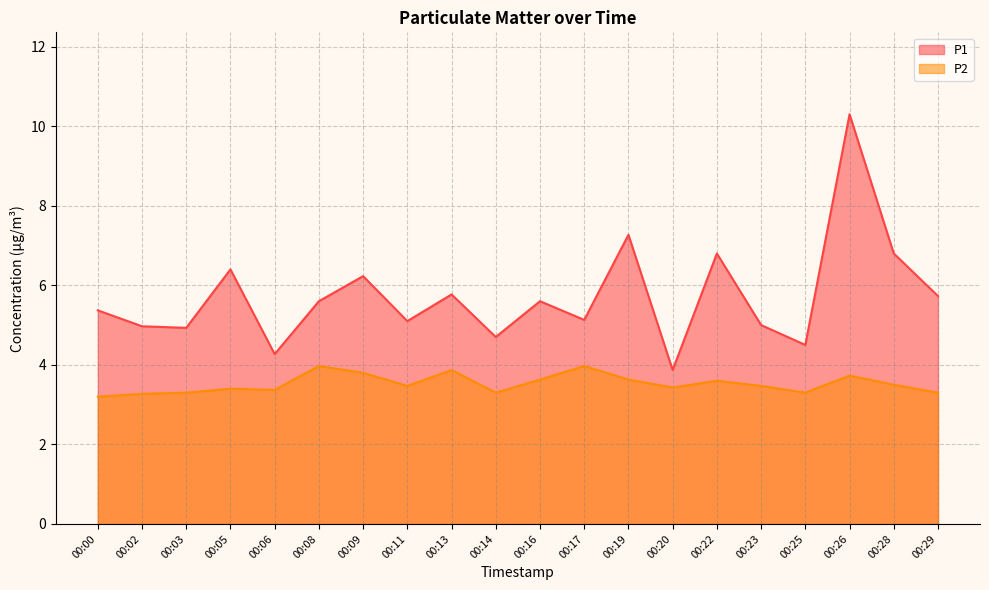

Reading left to right, transcribe all the data shown in this chart.

P1: 5.4	5.0	4.9	6.4	4.3	5.6	6.2	5.1	5.8	4.7	5.6	5.1	7.3	3.9	6.8	5.0	4.5	10.3	6.8	5.7
P2: 3.2	3.3	3.3	3.4	3.4	4.0	3.8	3.5	3.9	3.3	3.6	4.0	3.6	3.4	3.6	3.5	3.3	3.7	3.5	3.3